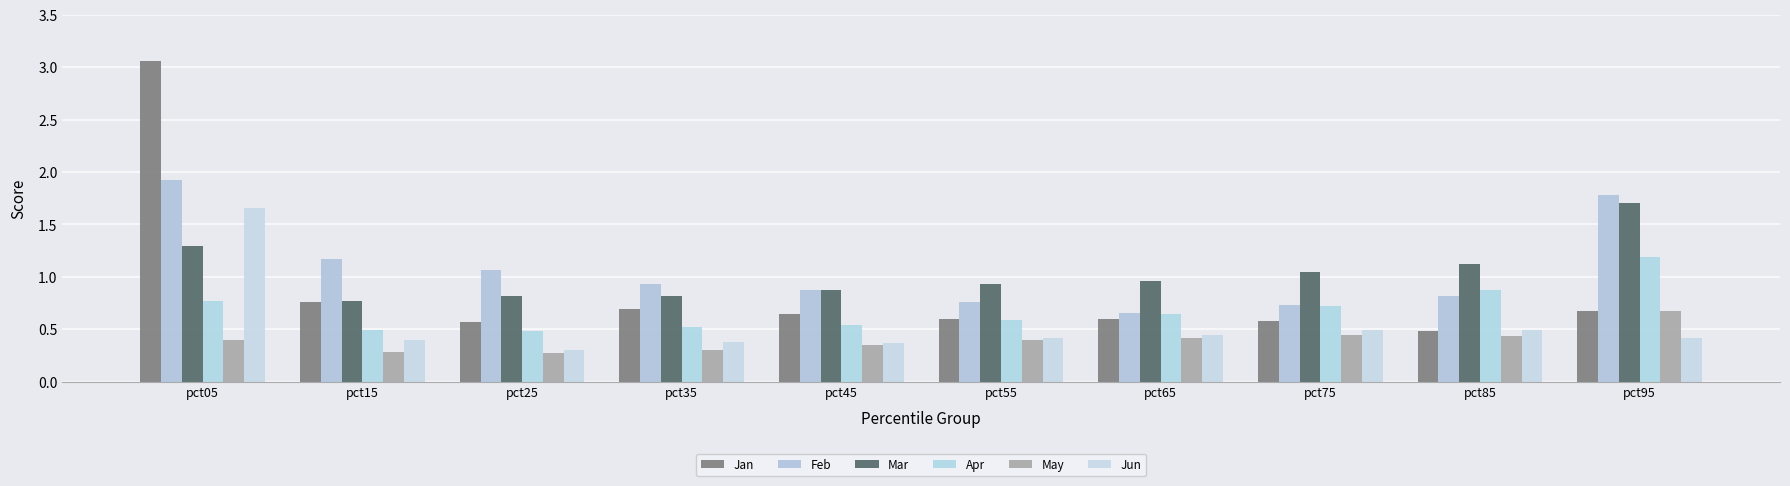

Which label corresponds to the largest value in the chart?

pct05